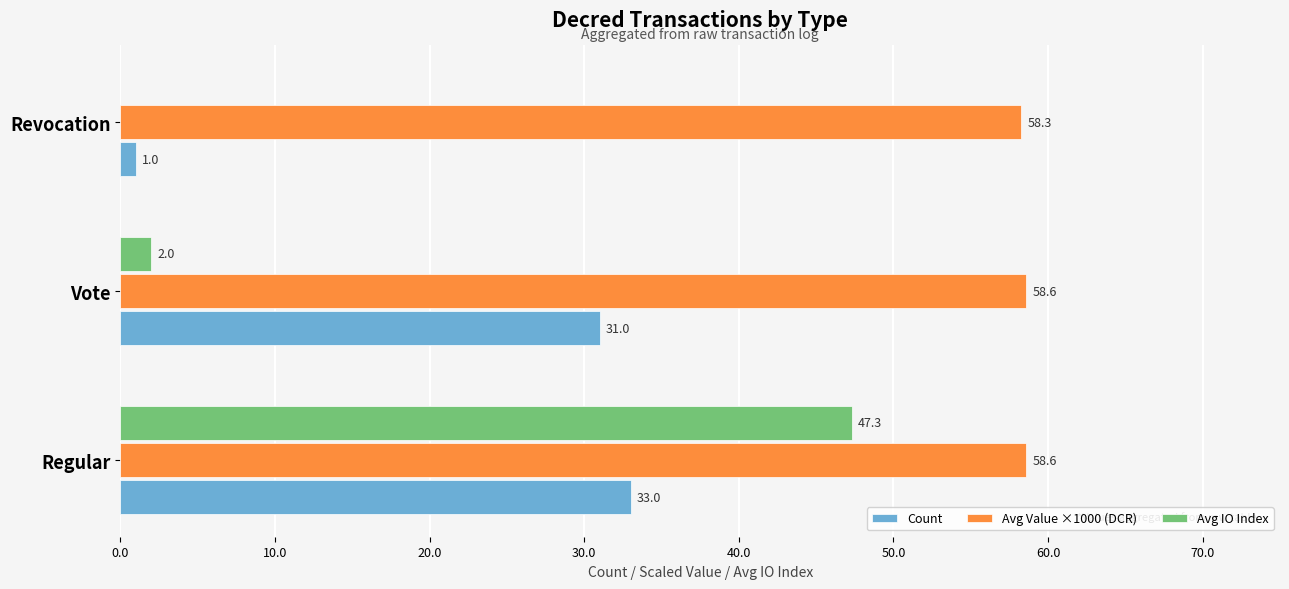

What is the maximum value shown in the chart?

58.6